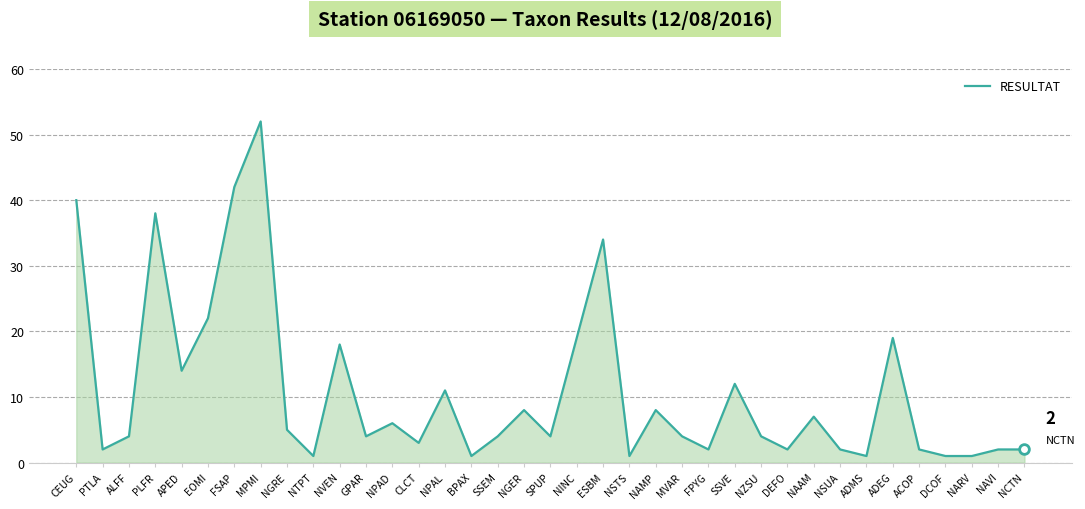

True or false: there are more than 1 points higher than both neighbors.

True